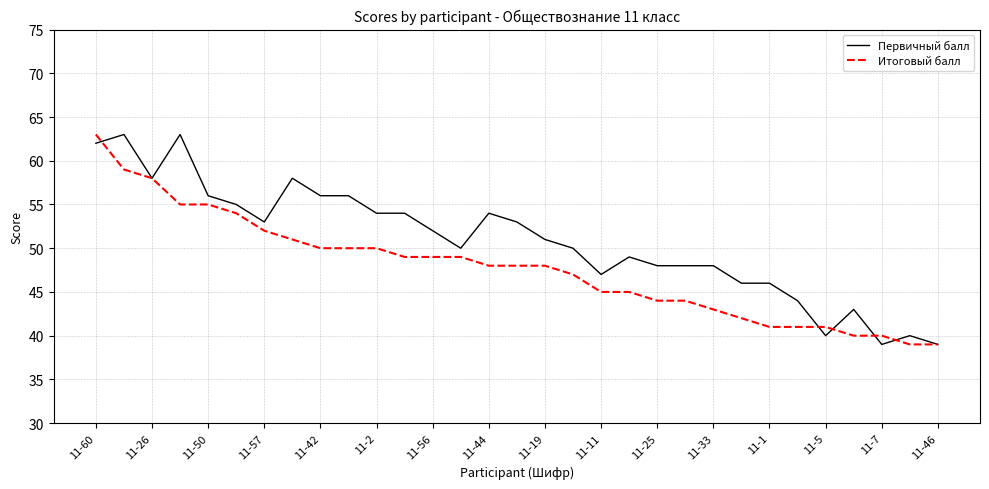

What is the greatest value displayed?

63